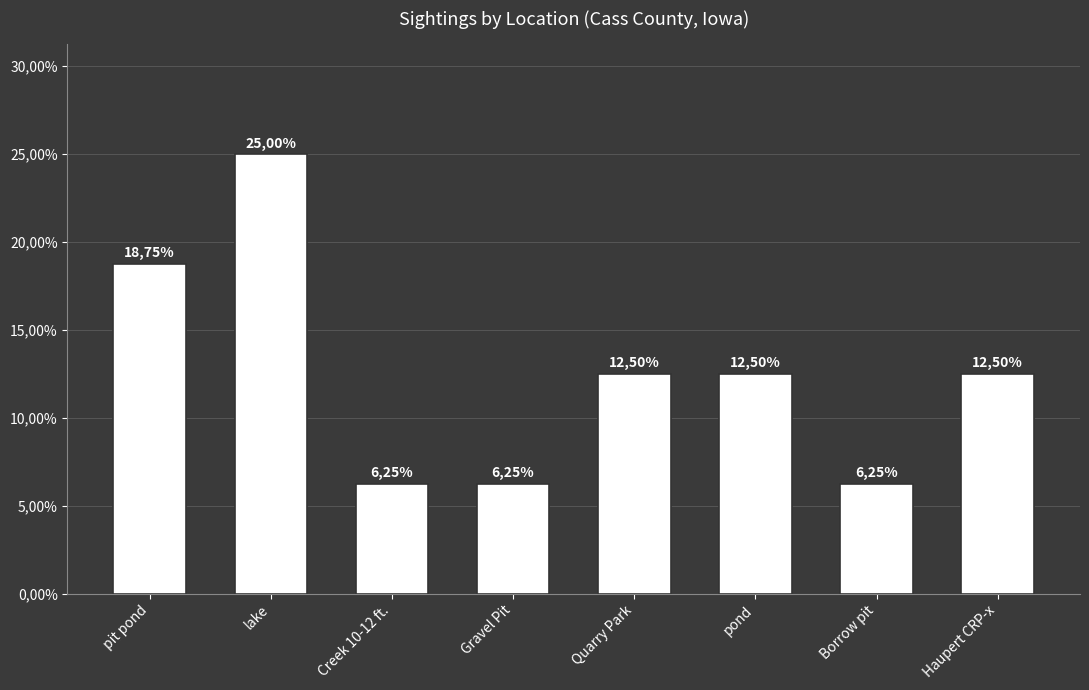

Which has a higher value, pit pond or lake?

lake